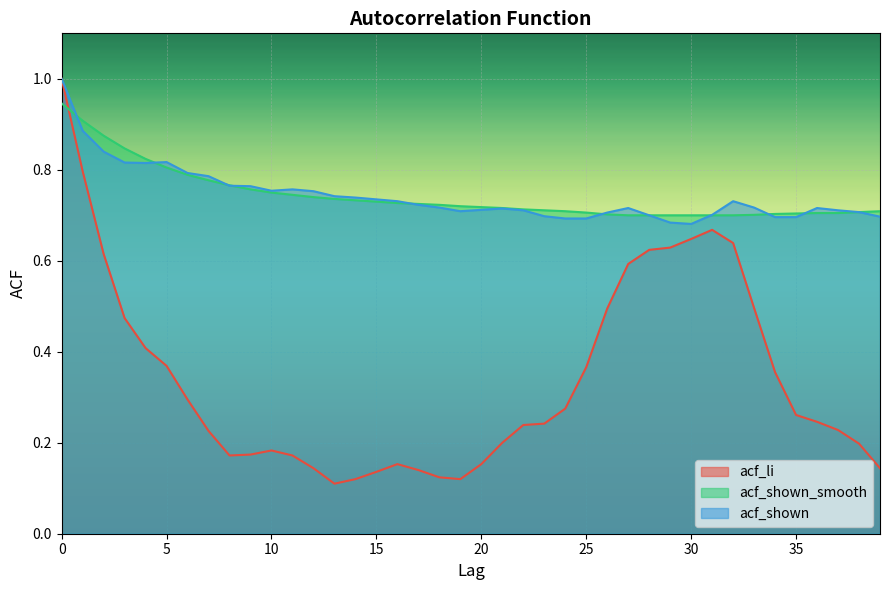

Is the value of acf_li at 5 greater than the value of acf_shown at 37?

No